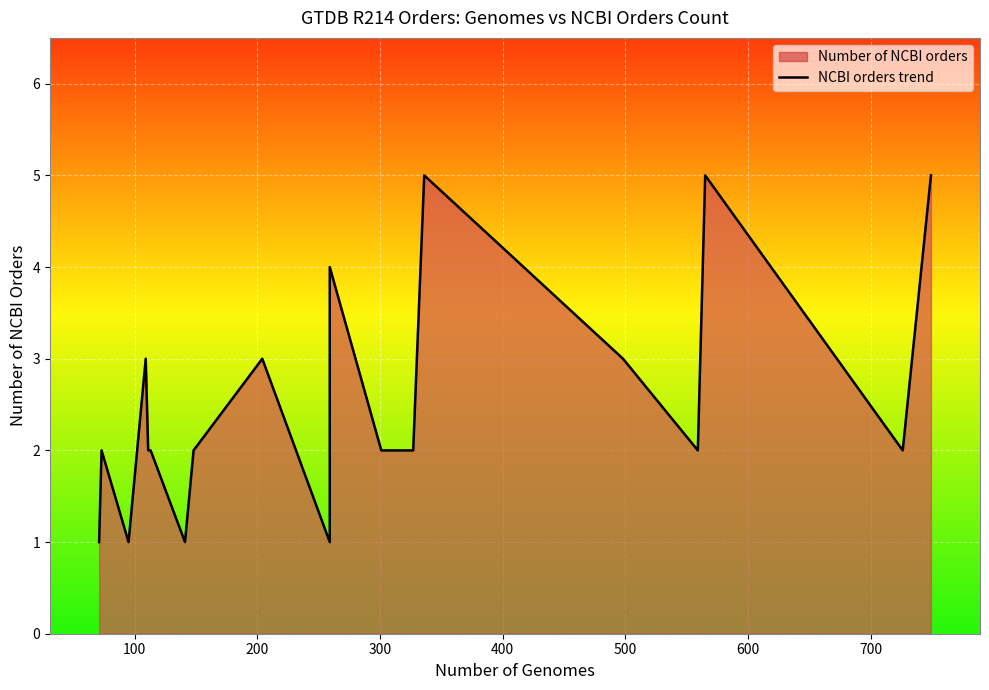

What is the sum of all values?

50